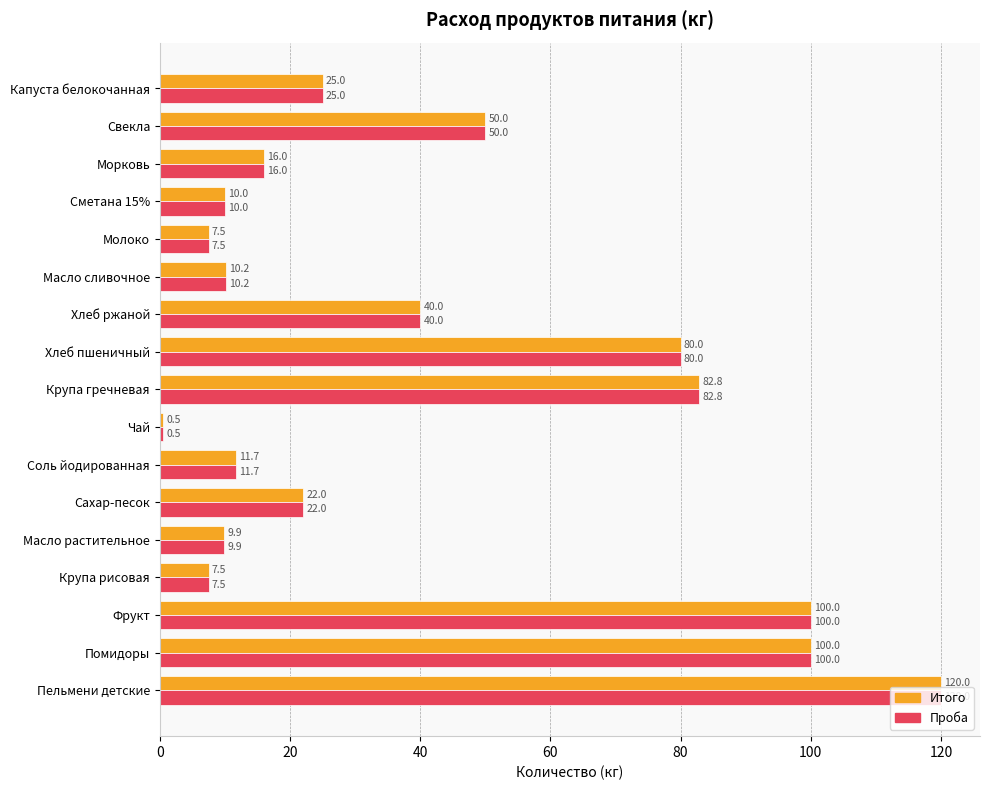

At which category is the sum across all series the highest?

Пельмени детские